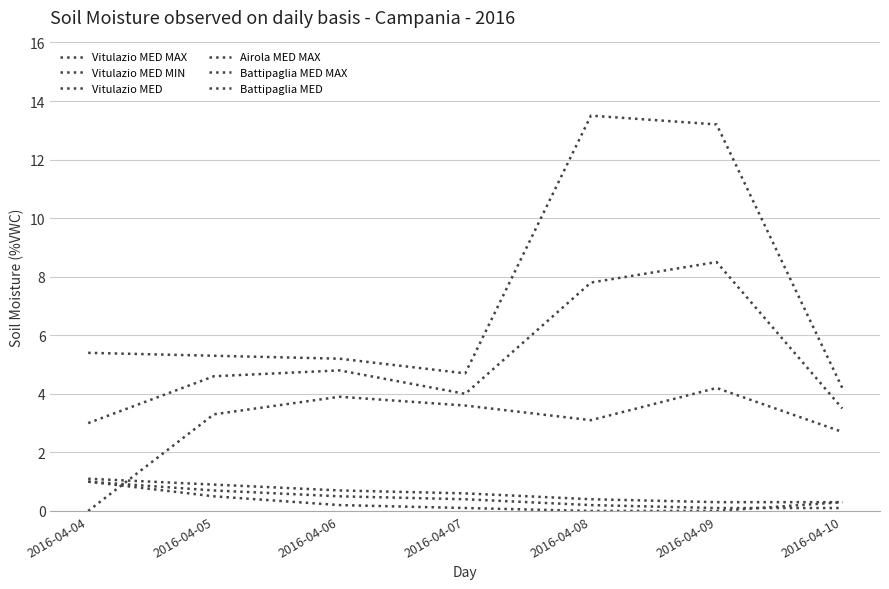

Where does the Vitulazio MED MIN series first go above 3?

2016-04-05